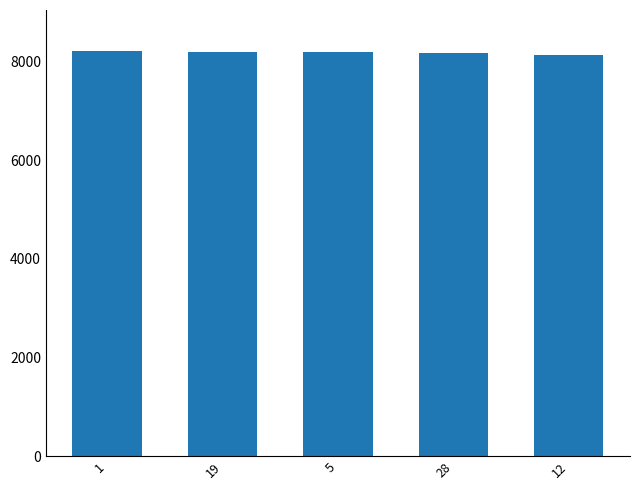

What is the smallest value displayed?

8137.5